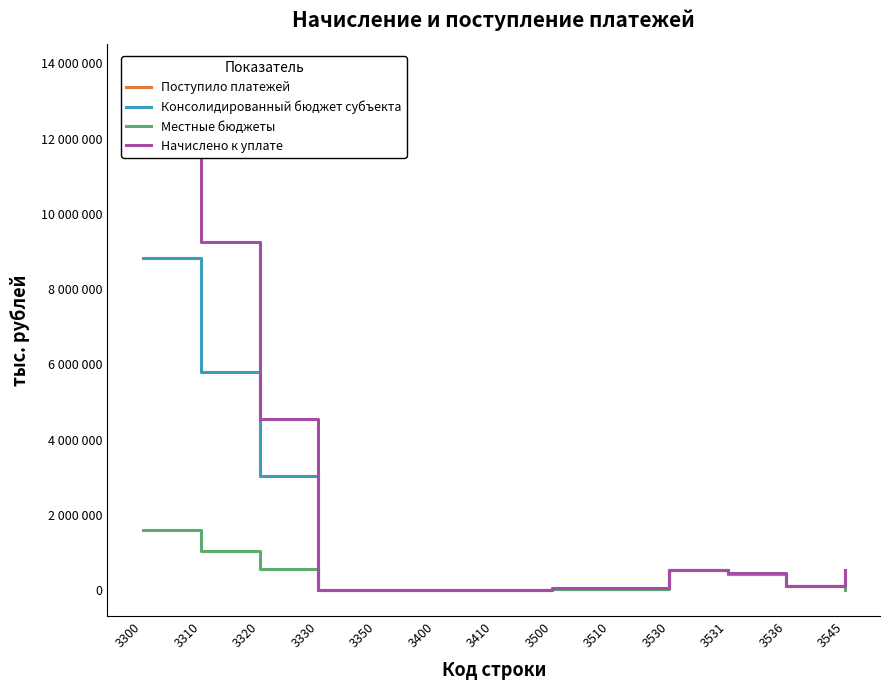

Between 3310 and 3410, which series saw the biggest shift?

Начислено к уплате